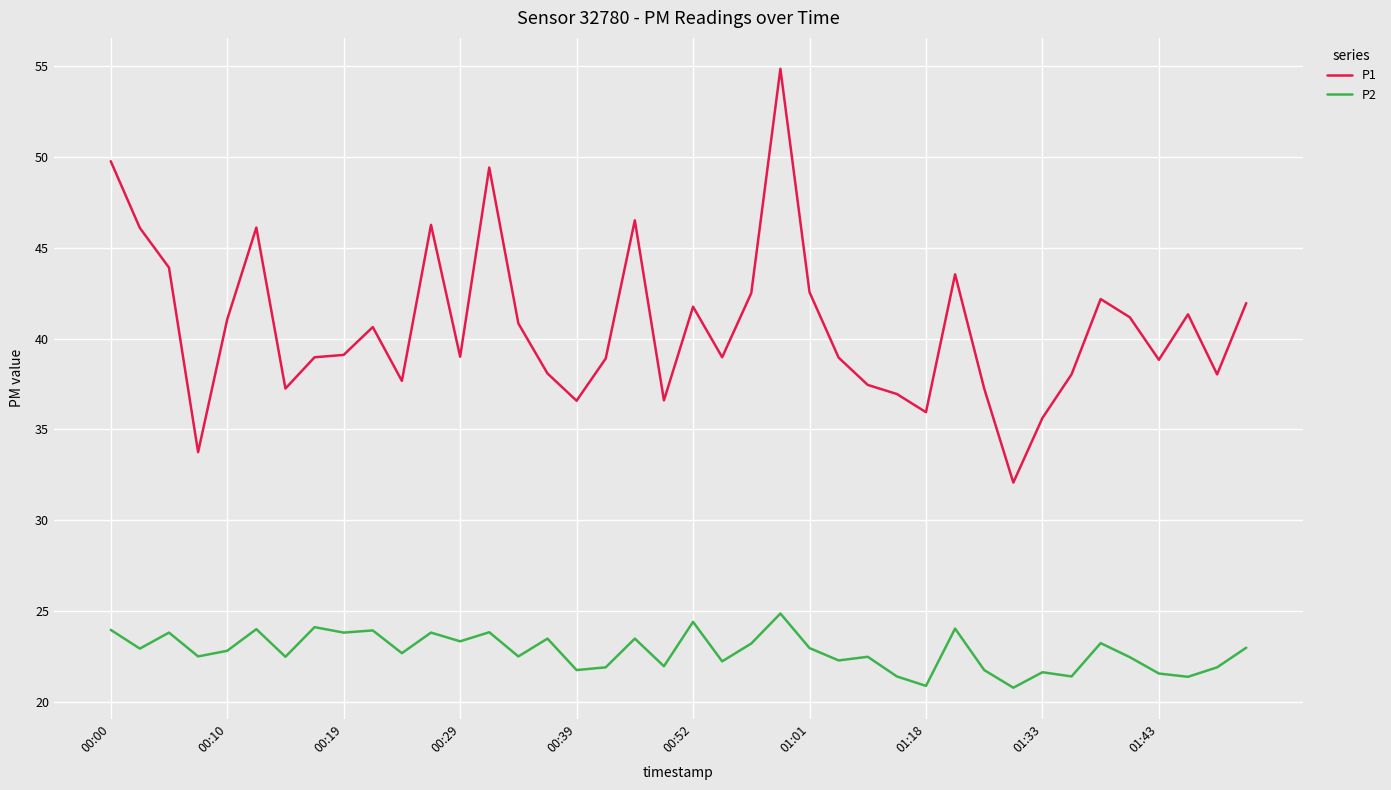

What is the smallest value displayed?

20.8